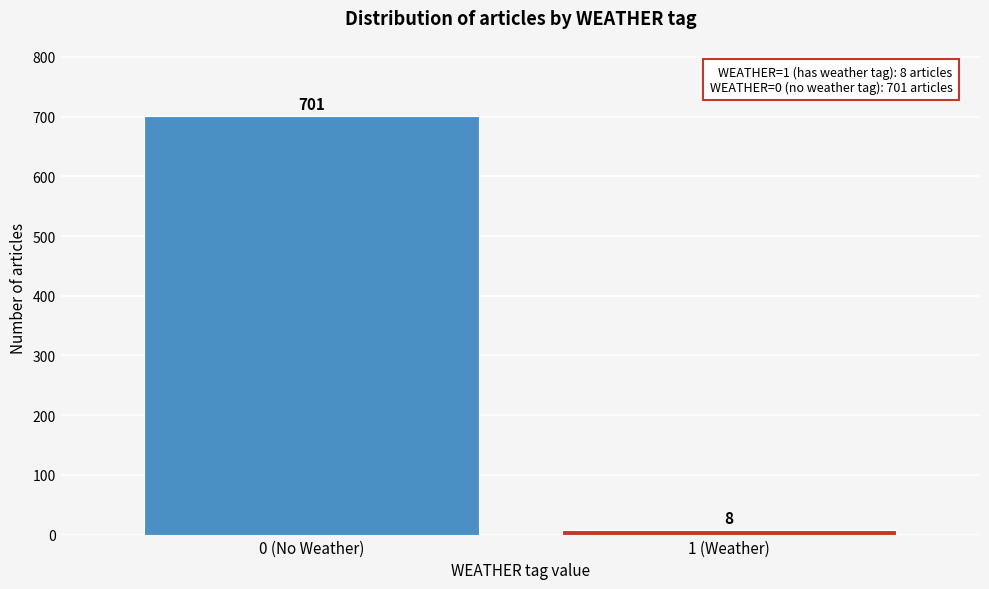

Reading left to right, extract all data points from this chart.

0 (No Weather)=701	1 (Weather)=8